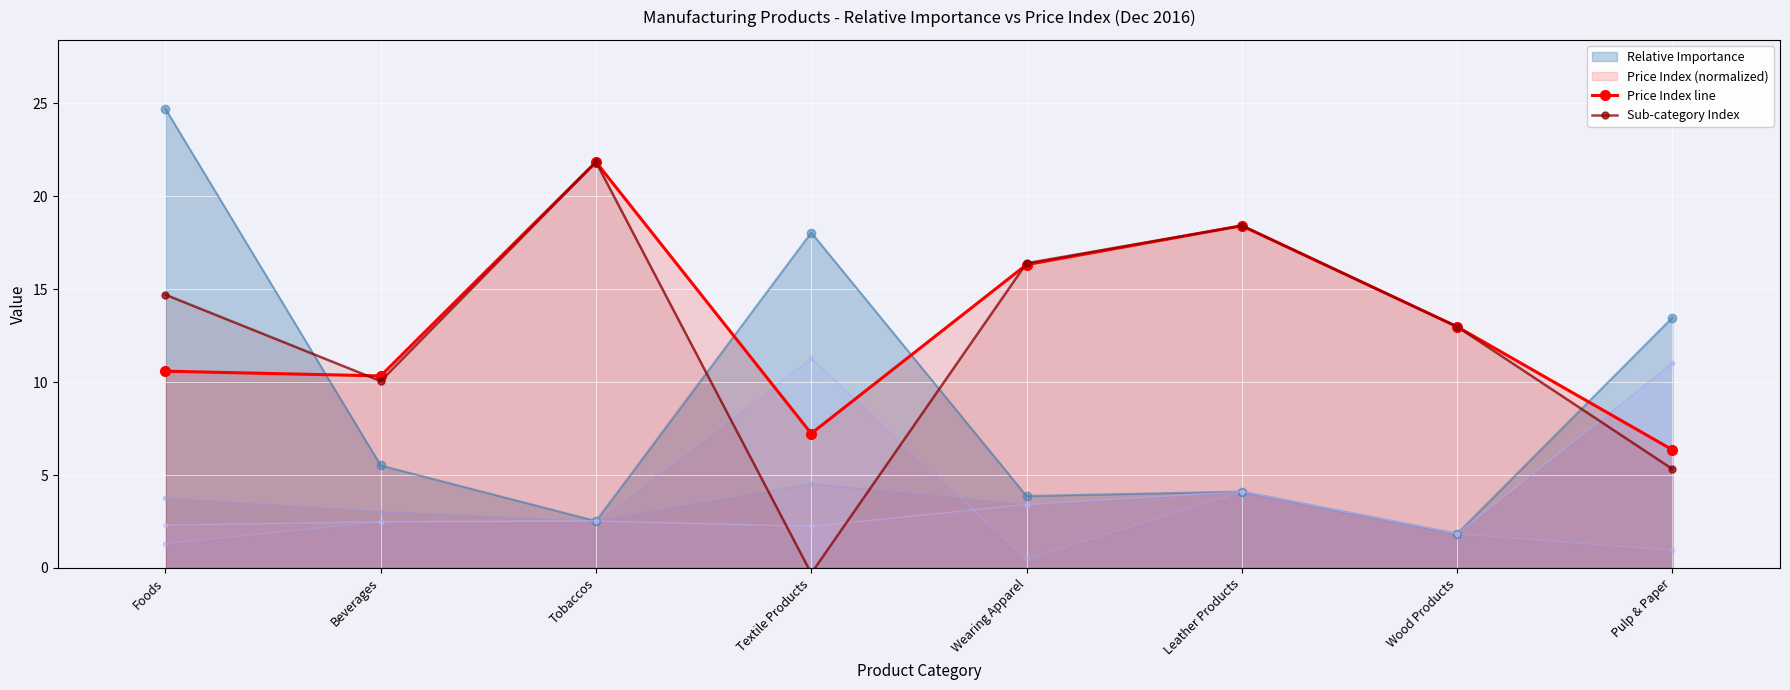

At which category does Sub-category Index reach its first local peak?

Tobaccos